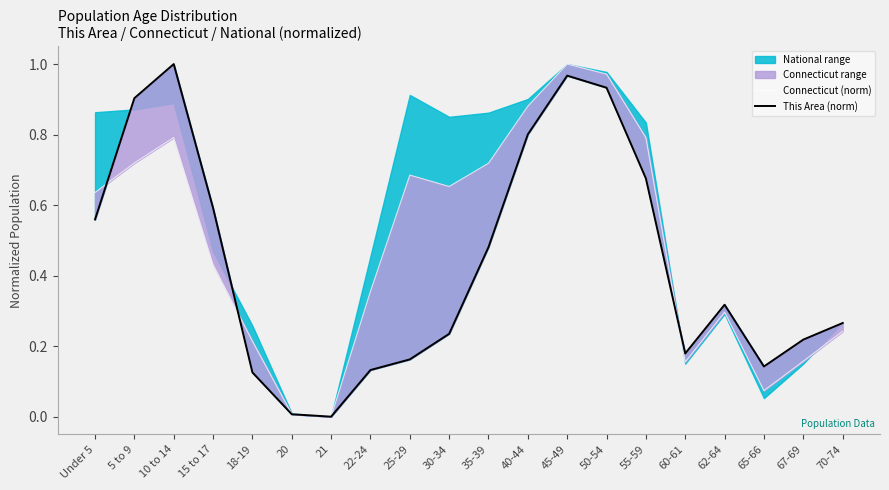

Reading right to left, list all the values displayed in this chart.

Connecticut (norm): 70-74=0.2	67-69=0.2	65-66=0.1	62-64=0.3	60-61=0.2	55-59=0.8	50-54=1.0	45-49=1.0	40-44=0.9	35-39=0.7	30-34=0.7	25-29=0.7	22-24=0.4	21=0.0	20=0.0	18-19=0.2	15 to 17=0.4	10 to 14=0.8	5 to 9=0.7	Under 5=0.6
This Area (norm): 70-74=0.3	67-69=0.2	65-66=0.1	62-64=0.3	60-61=0.2	55-59=0.7	50-54=0.9	45-49=1.0	40-44=0.8	35-39=0.5	30-34=0.2	25-29=0.2	22-24=0.1	21=0.0	20=0.0	18-19=0.1	15 to 17=0.6	10 to 14=1.0	5 to 9=0.9	Under 5=0.6